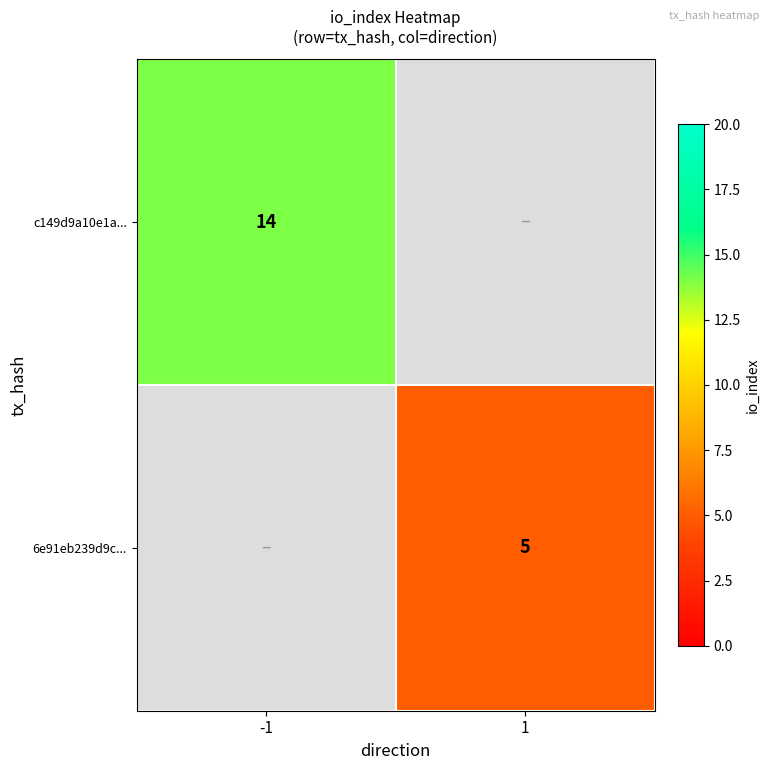

Is it true that 6e91eb239d9c... equals 5 at 1?

True